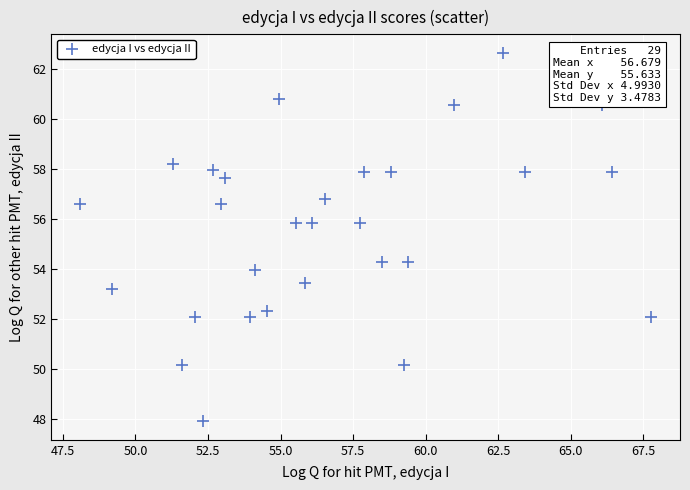

What is the range of Y values (max minus min)?

14.8